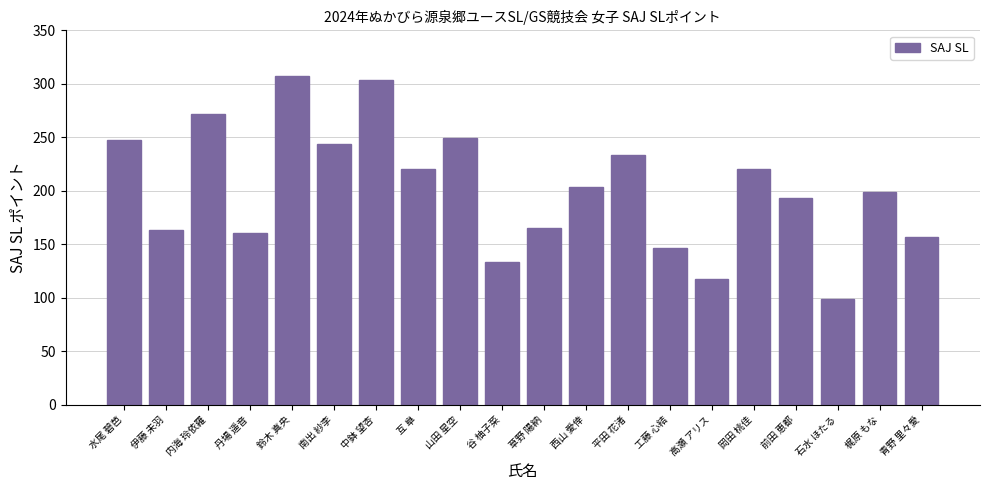

Does the chart contain stacked bars?

No